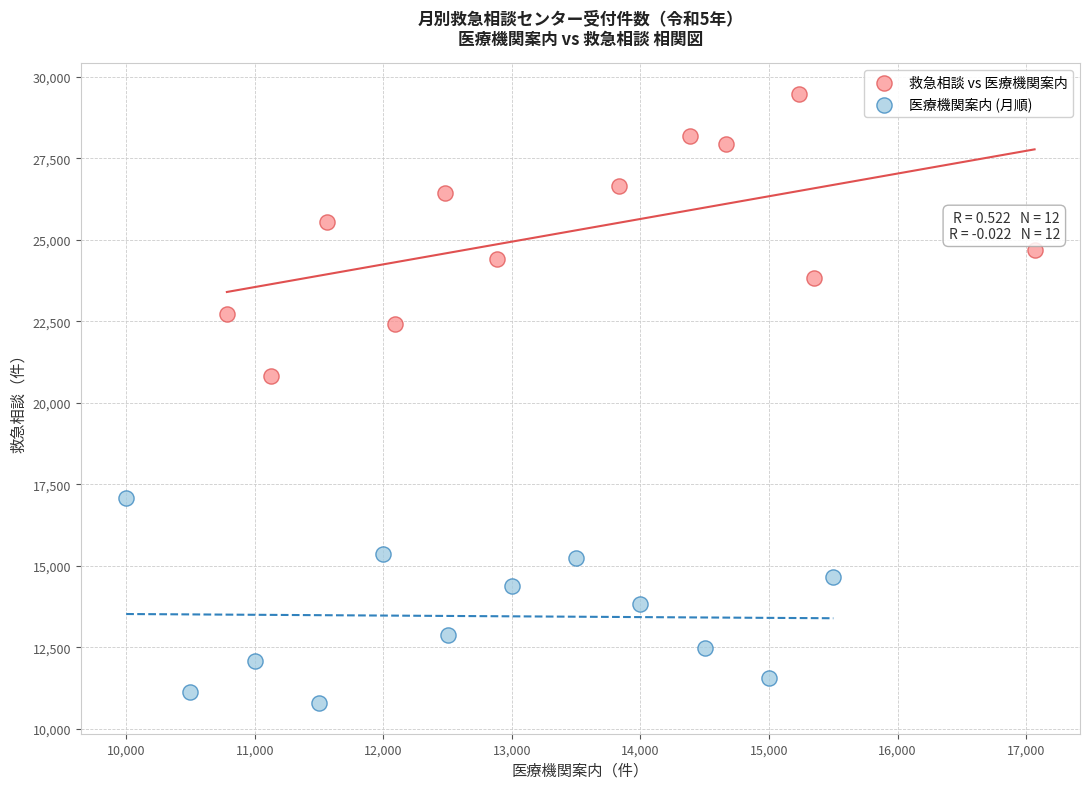

What are all the series names shown in the legend?

救急相談 vs 医療機関案内, 医療機関案内 (月順)